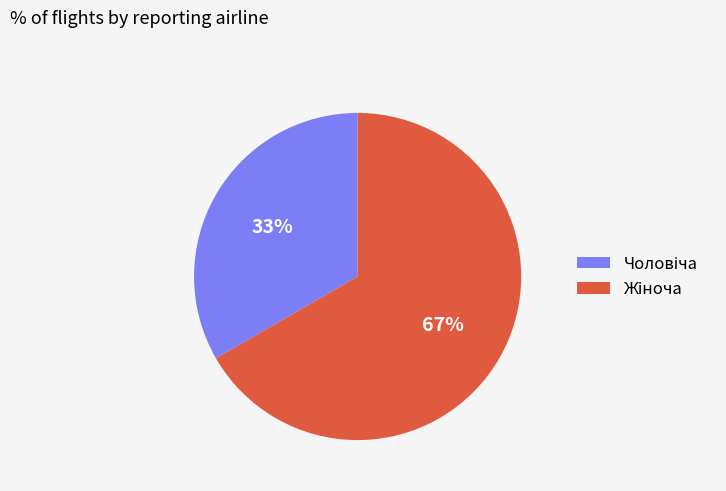

Is there any slice that represents more than half of the pie?

Yes